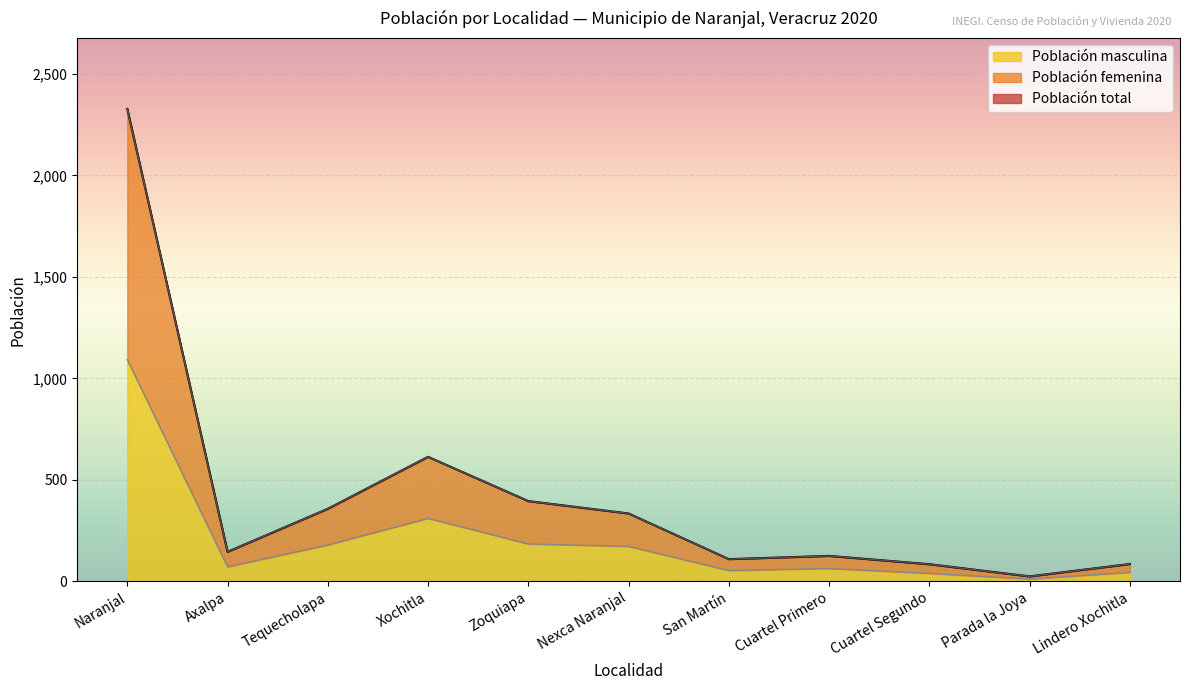

How many interior local peaks does the Población total series have?

2